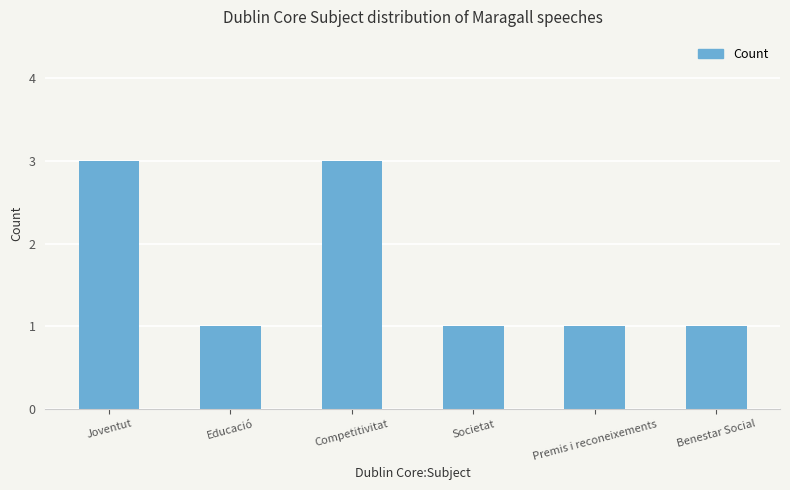

What is the difference between the values at Benestar Social and Joventut?

2